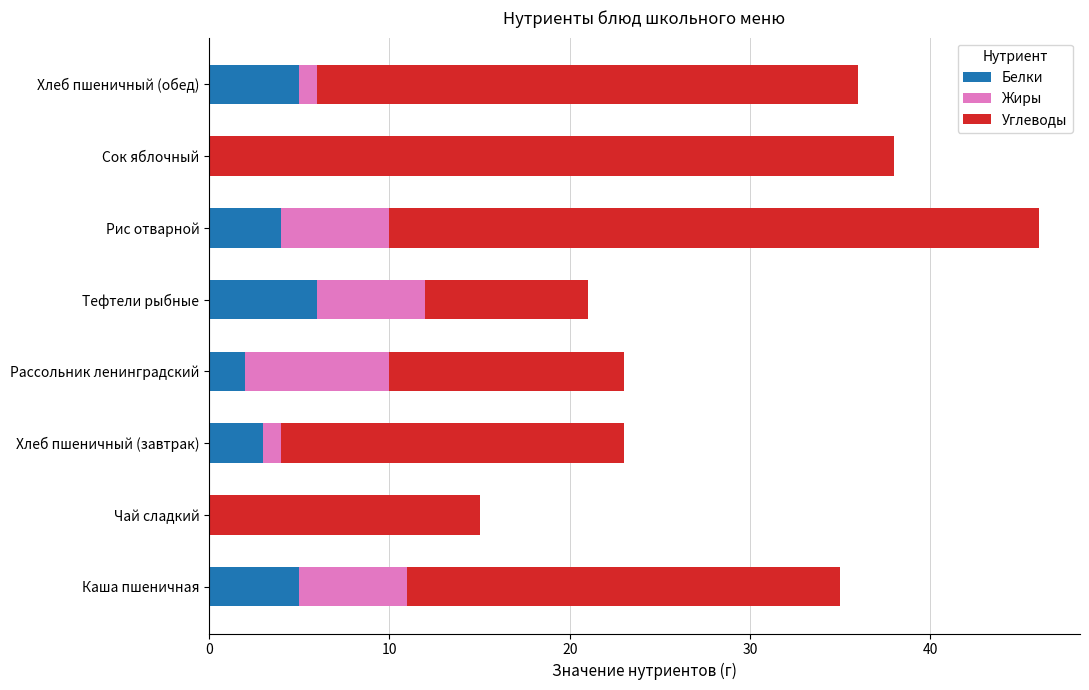

What is the approximate value of Белки at Рис отварной?

4